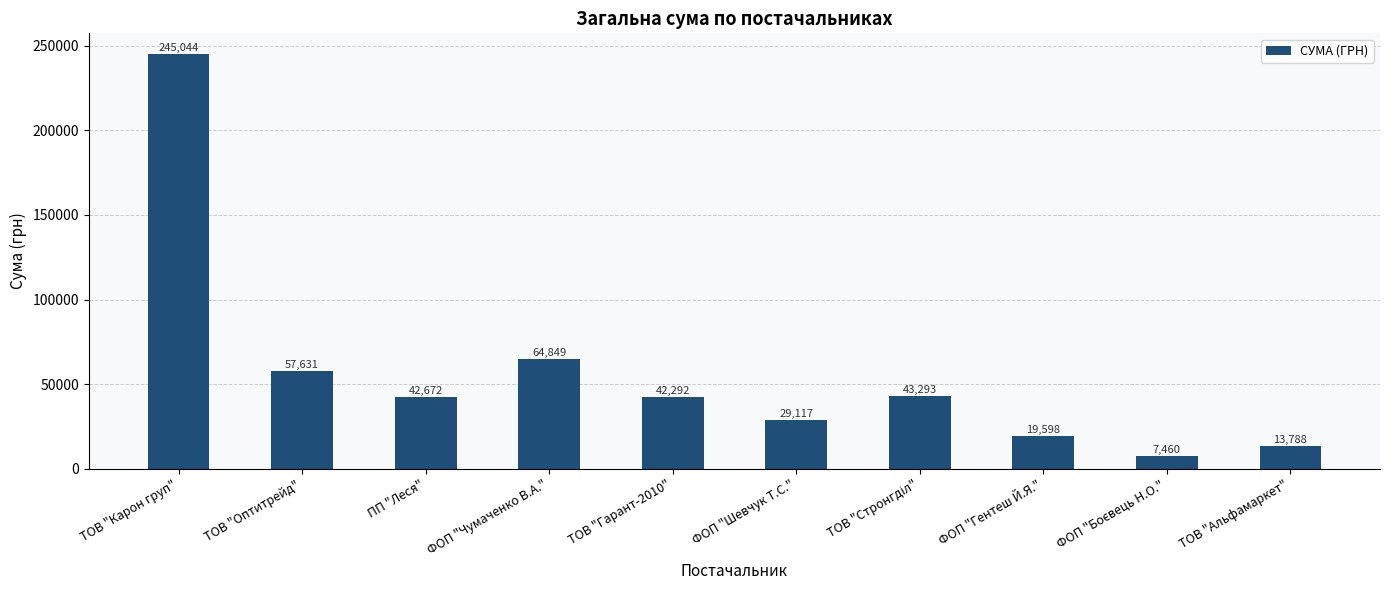

What is the change in value from ФОП "Гентеш Й.Я." to ТОВ "Альфамаркет"?

-5809.5